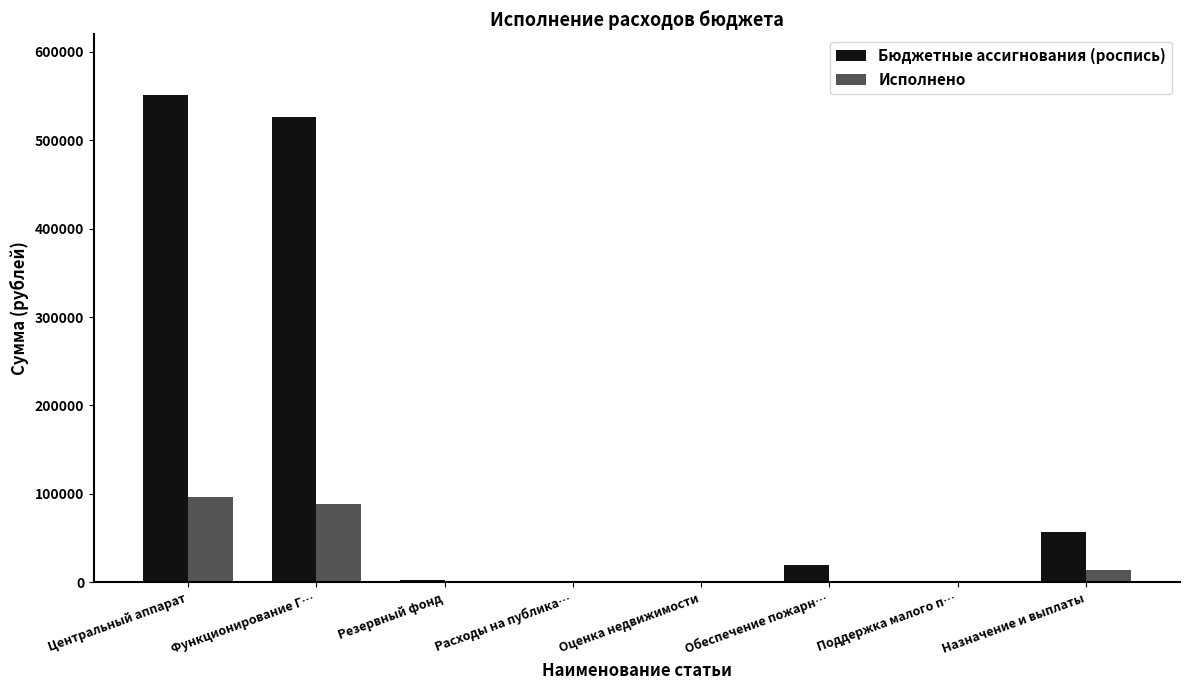

At which category is the sum across all series the highest?

Центральный аппарат